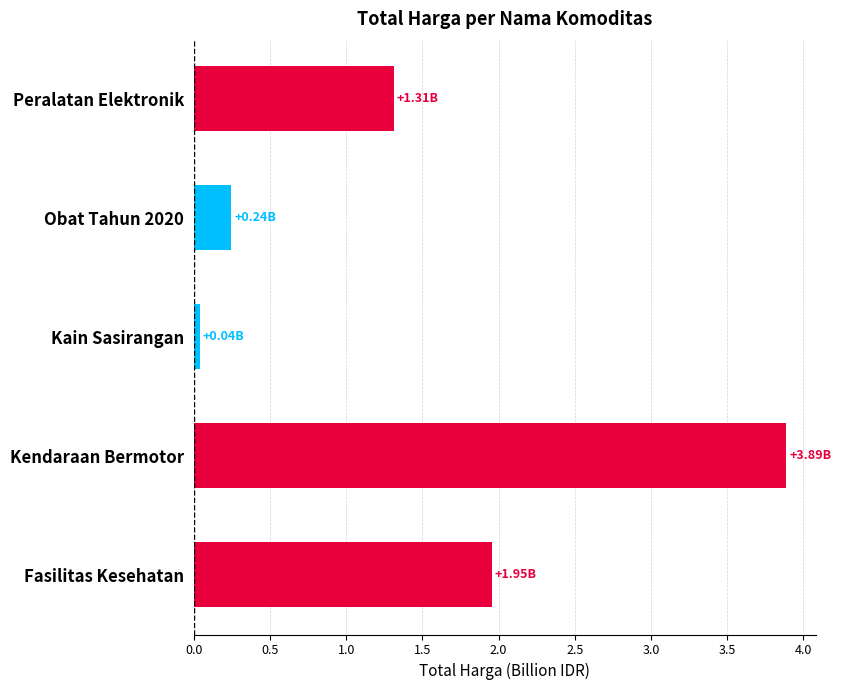

Which category has the lowest value across all series?

Kain Sasirangan